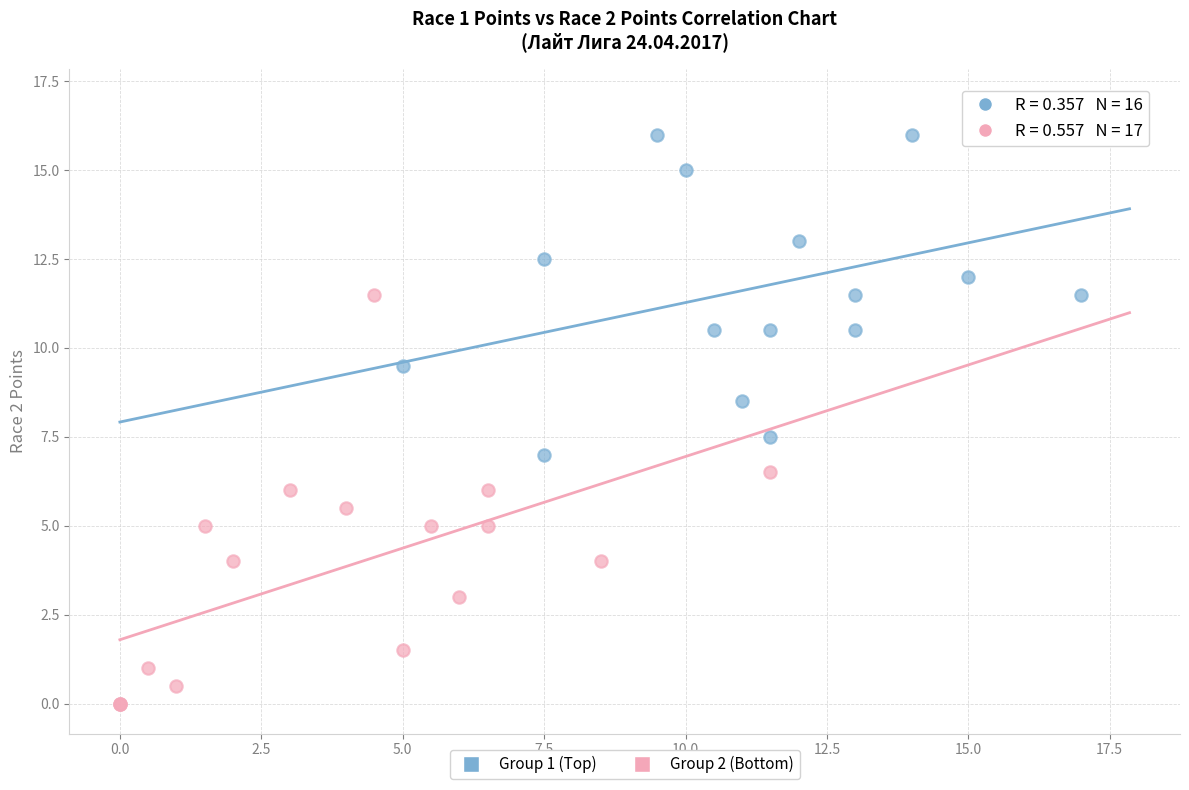

Which series has the widest spread of Y values?

Group 2 (Bottom)